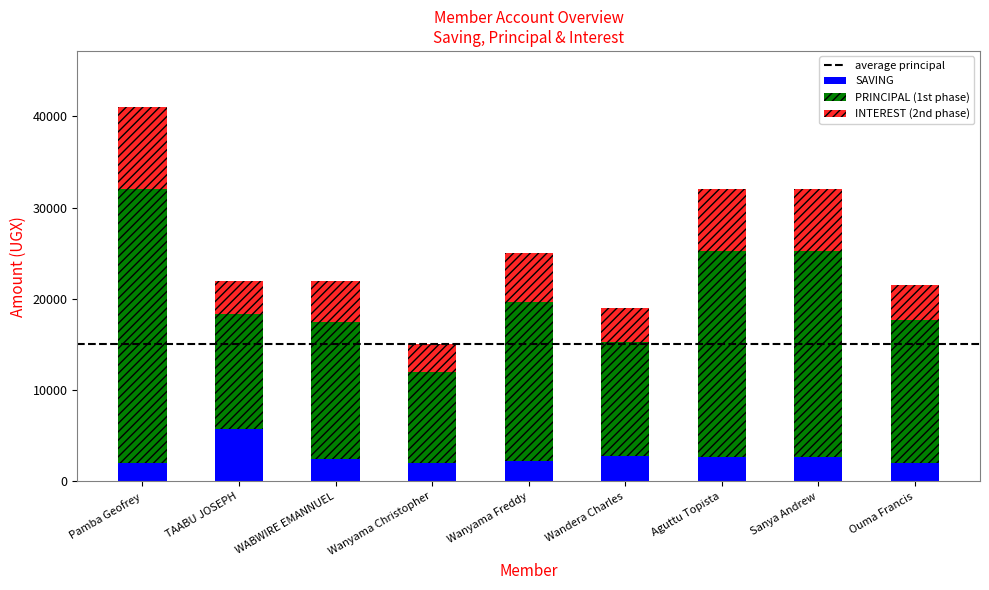

Does the chart contain stacked bars?

Yes